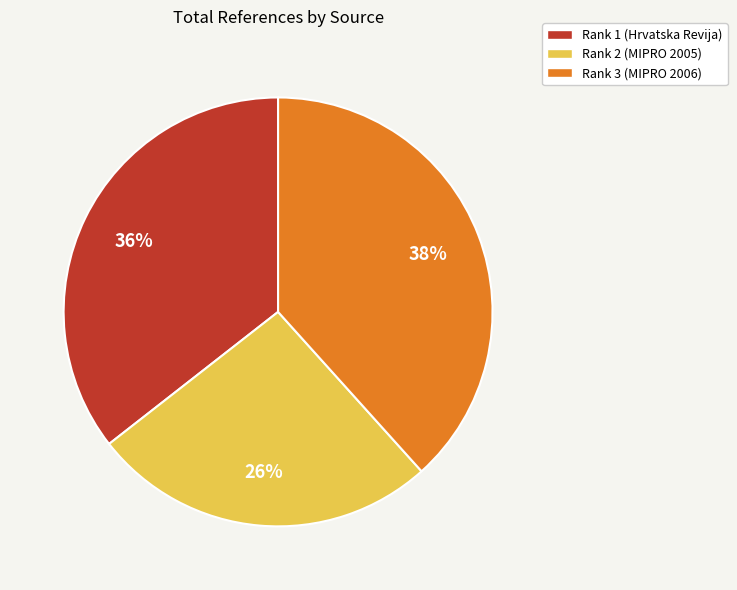

Does Rank 1 (Hrvatska Revija) account for over 50% of the chart?

No